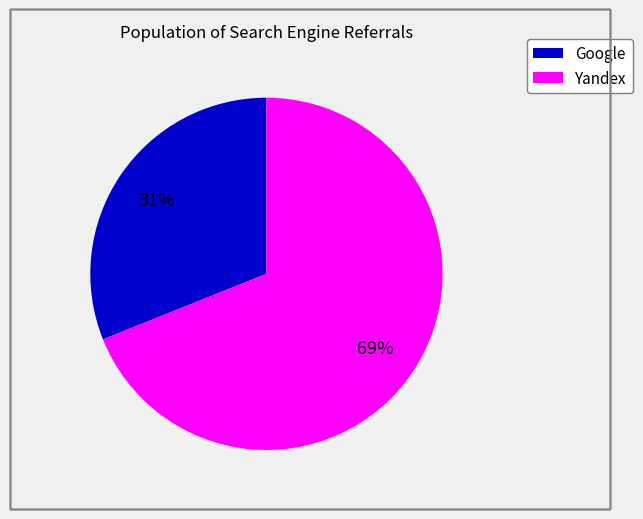

Does any single category account for the majority?

Yes